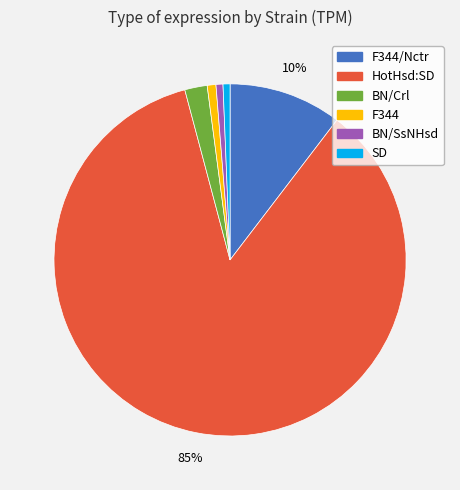

What is the ratio of the value at BN/SsNHsd to the value at F344/Nctr?

0.1